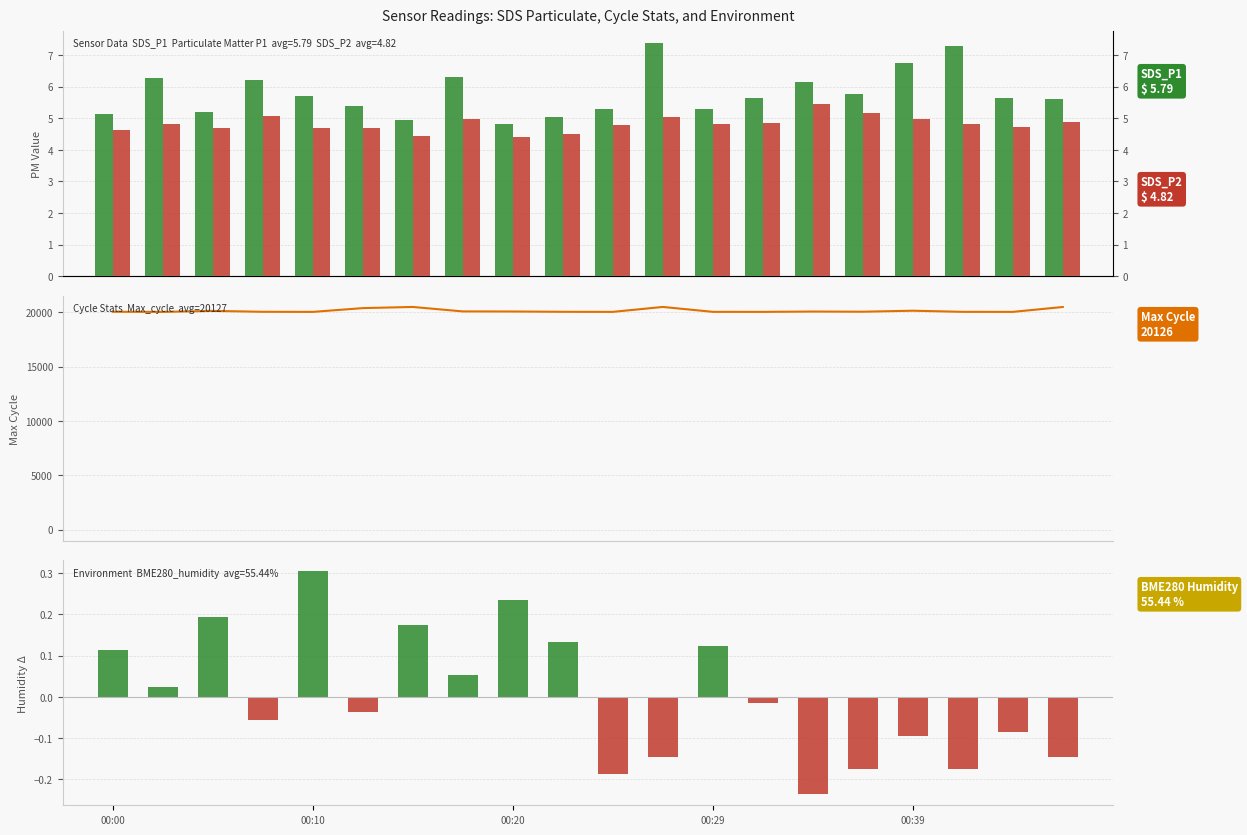

How many groups of bars are there?

20